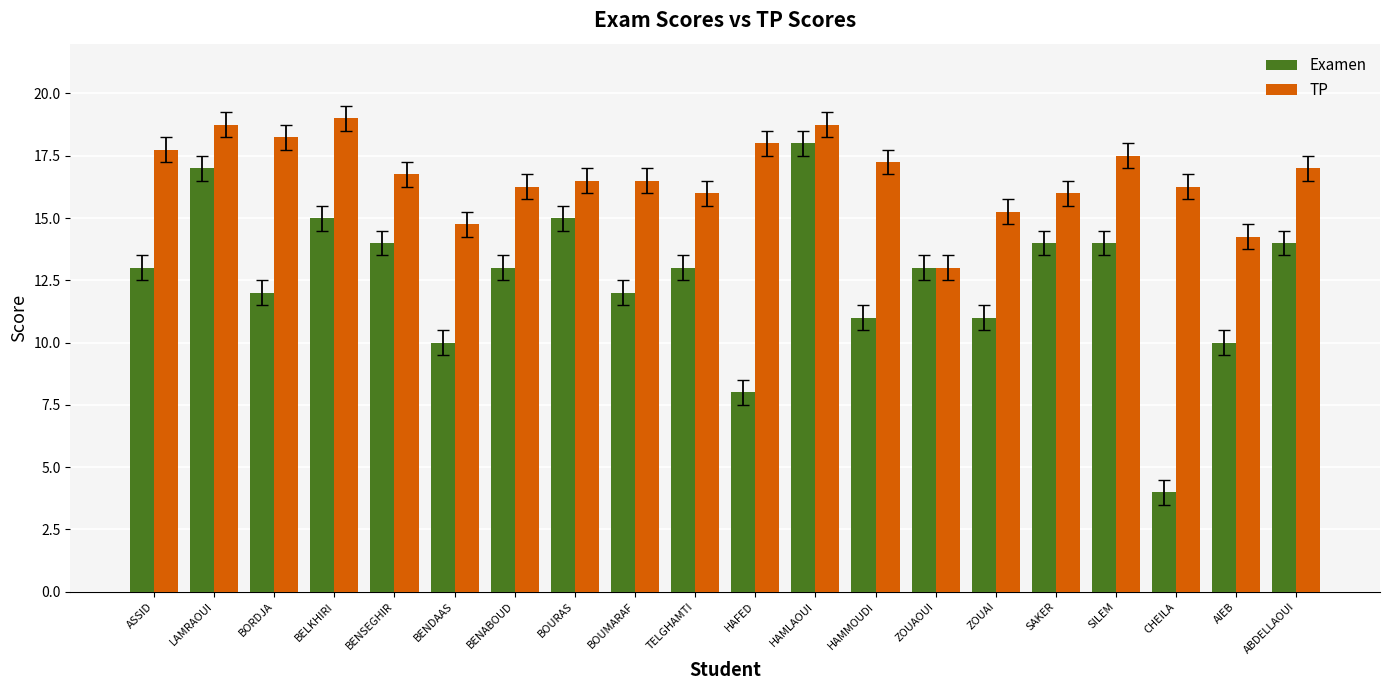

What is the spread (max minus min) of values at HAFED?

10.0